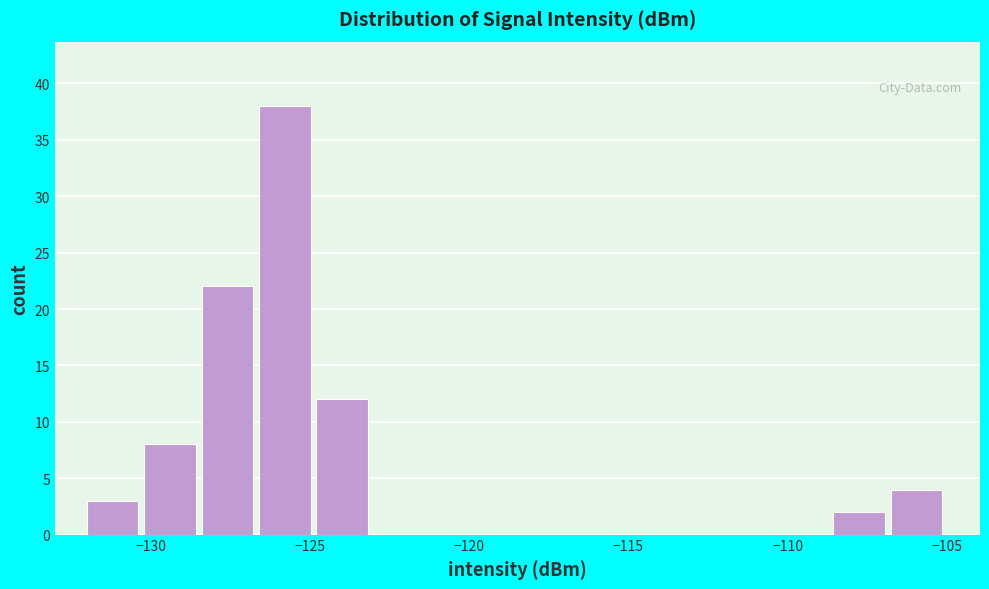

Around what value on the x-axis is the tallest bar? Give the approximate position of its centre, as read against the axis.

-126.0